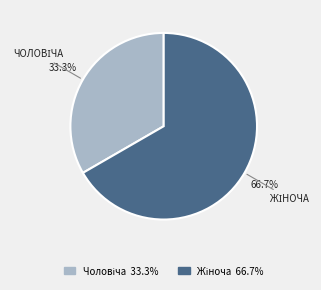

Is there a majority slice in this chart?

Yes